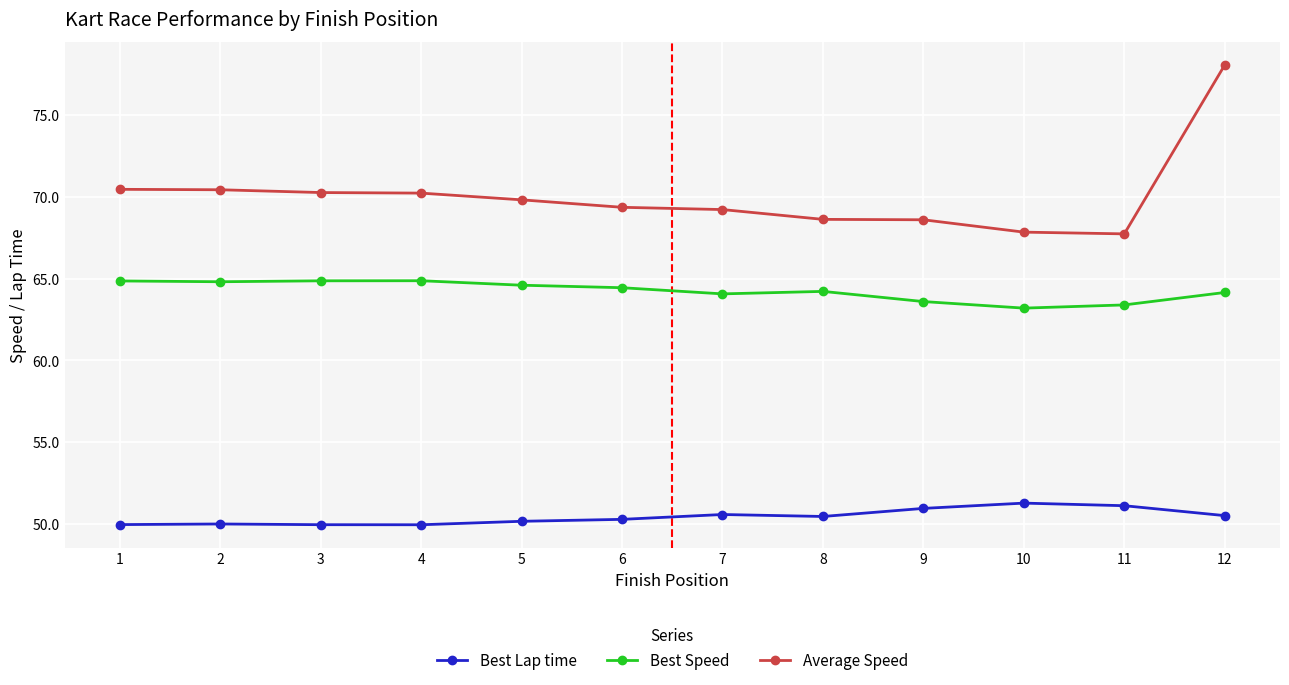

Rank the series by their maximum value, from highest to lowest.

Average Speed, Best Speed, Best Lap time